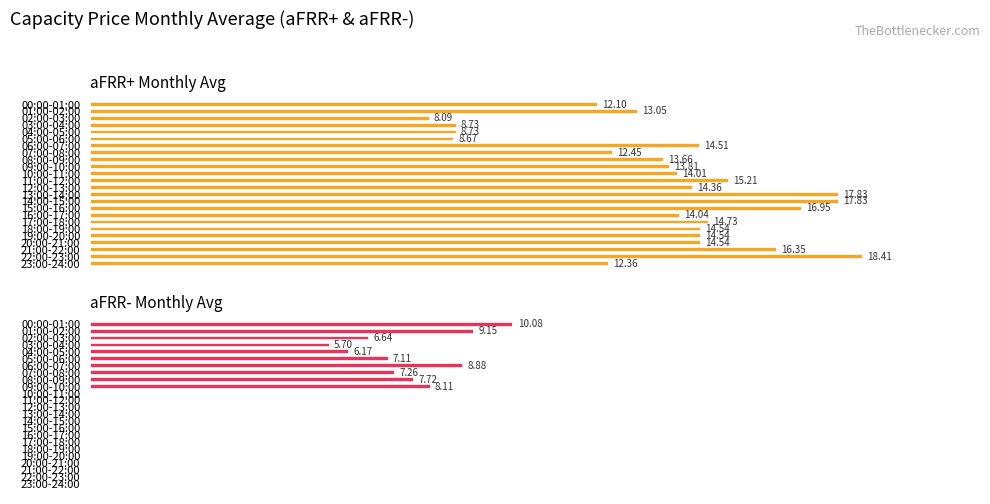

At which label is aFRR- Monthly Avg closest to 5?

03:00-04:00